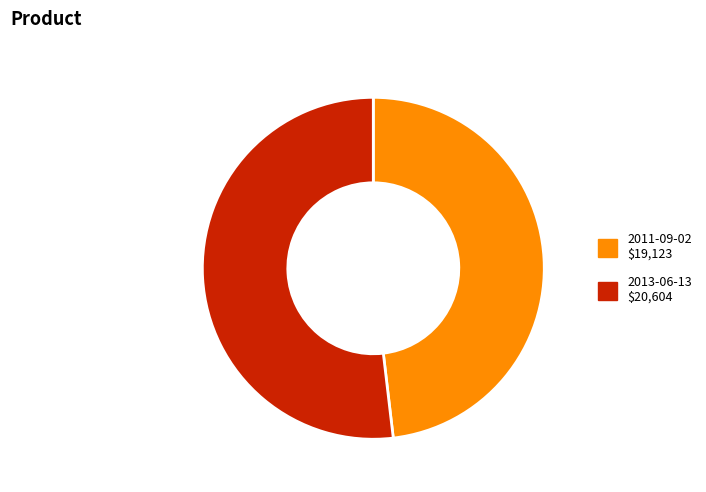

Which category has the smallest portion of the pie?

2011-09-02